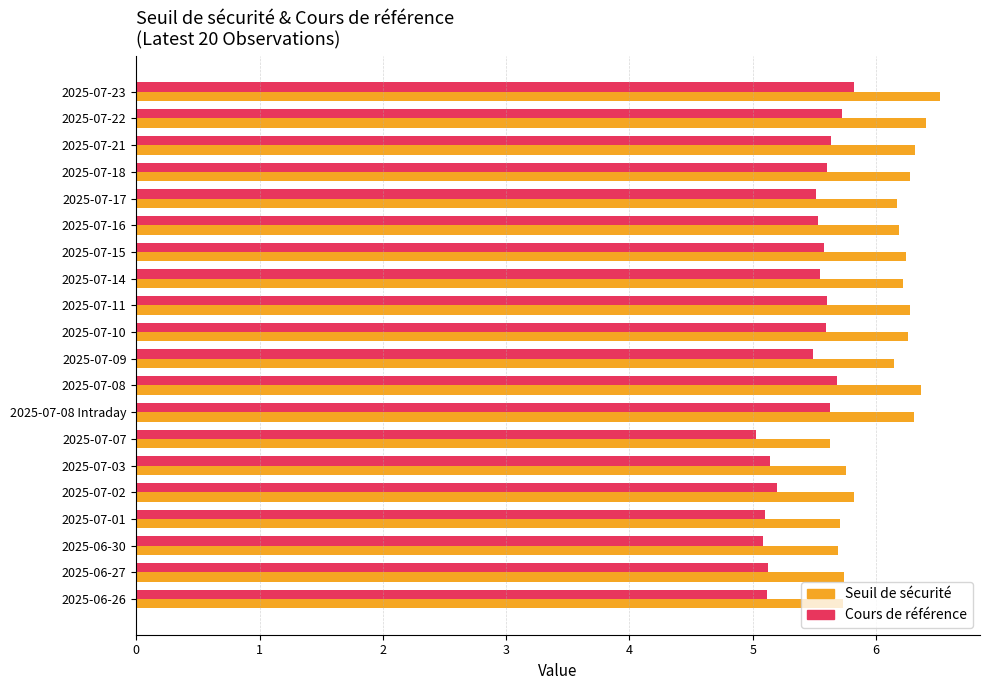

What is the lowest value of the Seuil de sécurité series?

5.6